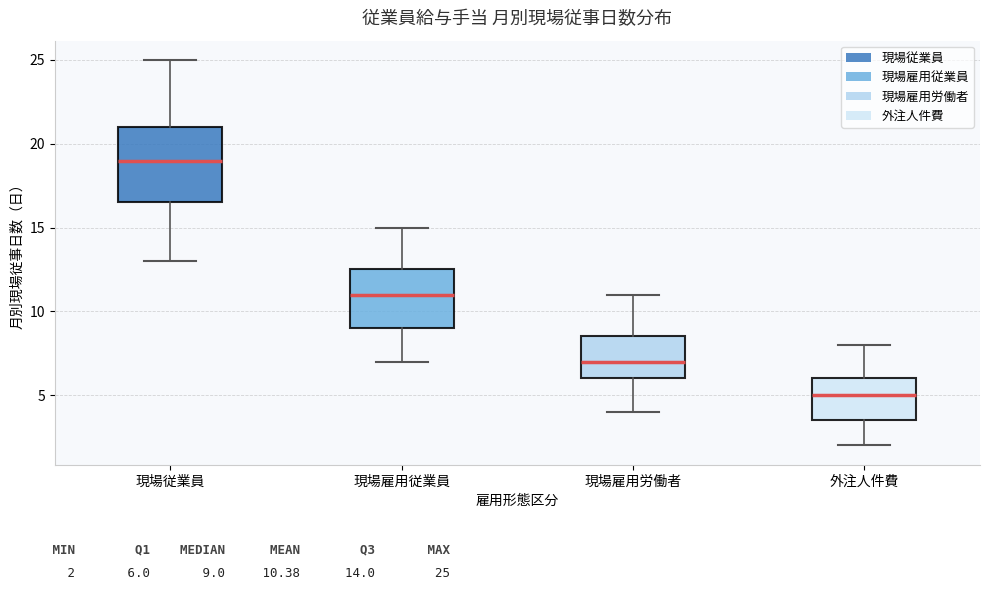

Reading left to right, transcribe this box plot: for each box, give where its median line is, the range the box spans, and where its two whiskers end, as read against the y-axis. The values are not printed on the chart, so give them approximately, as read against the axis.

現場従業員: median 19.0, box 16.5 to 21.0, whiskers 13.0 to 25.0
現場雇用従業員: median 11.0, box 9.0 to 12.5, whiskers 7.0 to 15.0
現場雇用労働者: median 7.0, box 6.0 to 8.5, whiskers 4.0 to 11.0
外注人件費: median 5.0, box 3.5 to 6.0, whiskers 2.0 to 8.0